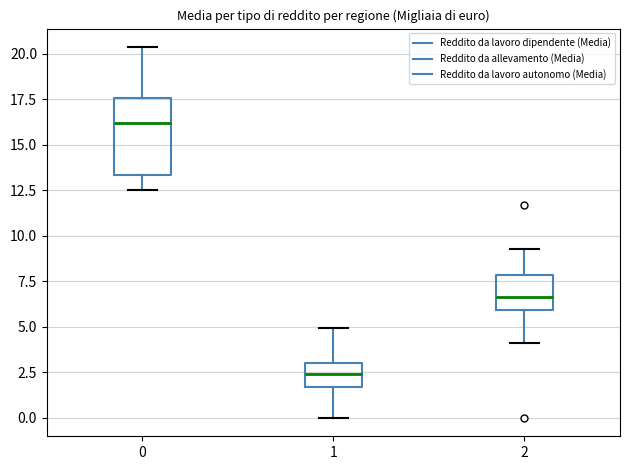

Which box is the tallest, from its lower edge to its upper edge?

0